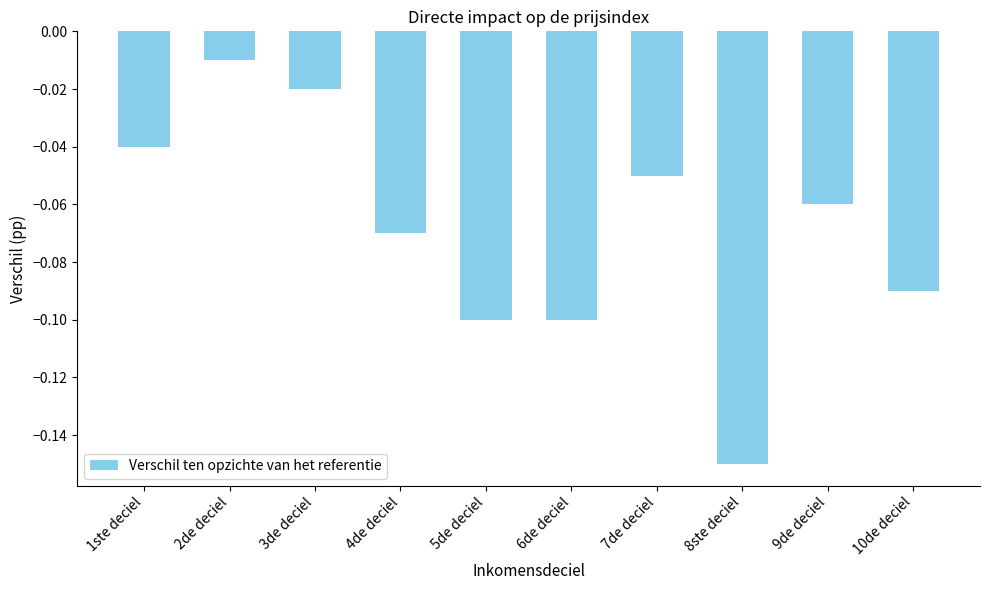

What is the sum of all values?

-0.7